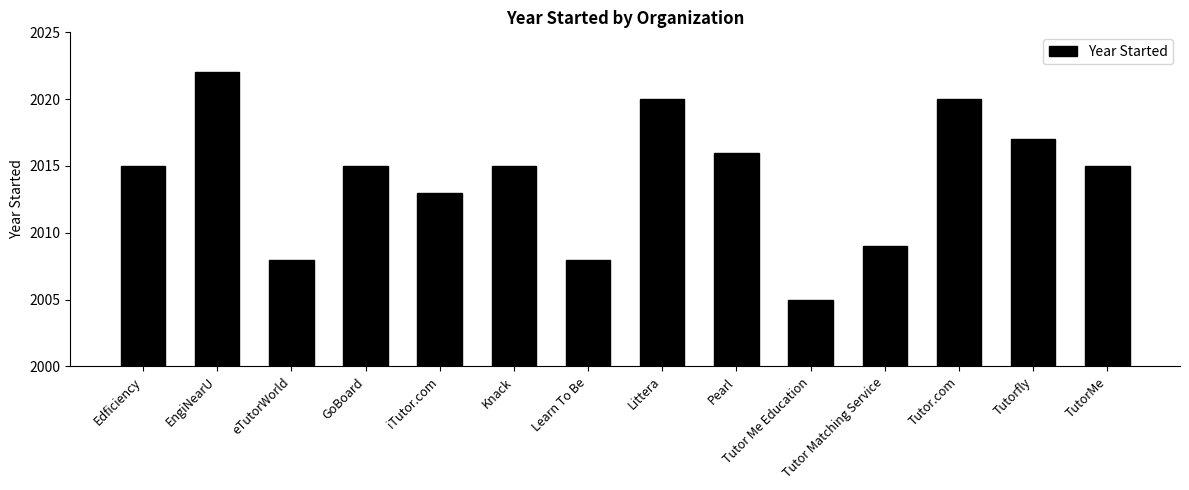

What is the sum of the values at GoBoard and Tutor.com?

4035